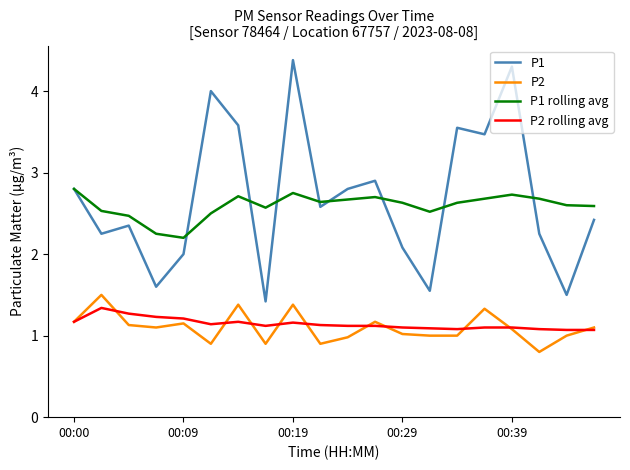

At how many categories does at least one series exceed 3?

6